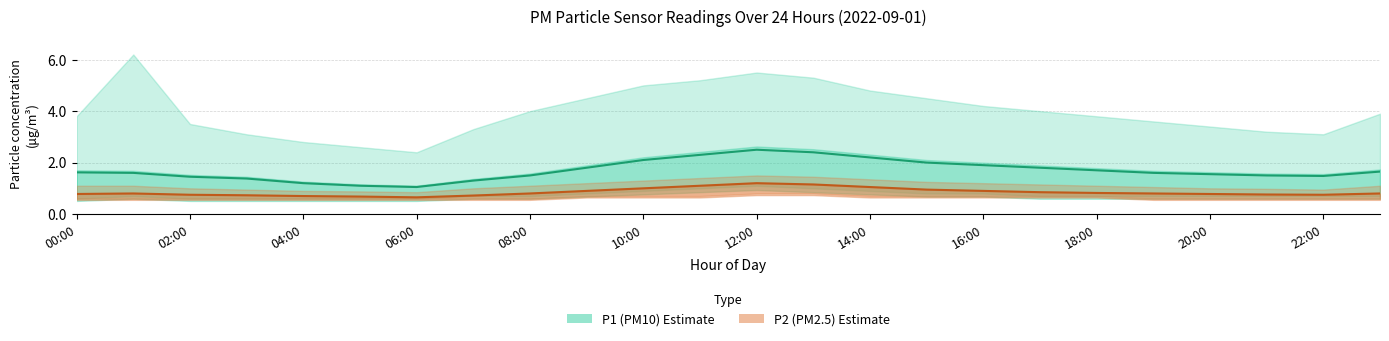

What is the lowest value of the P2 (PM2.5) series?

0.7